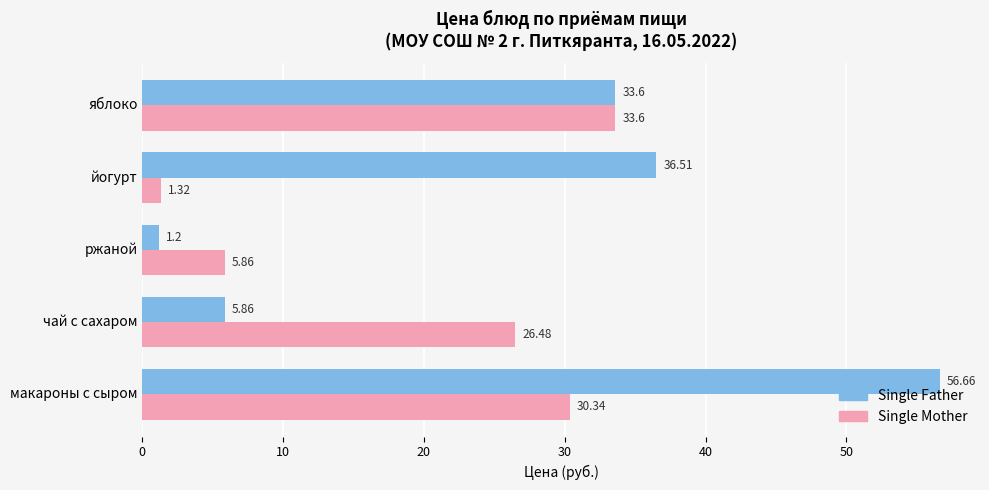

What is the difference between the highest and lowest values at макароны с сыром?

26.3